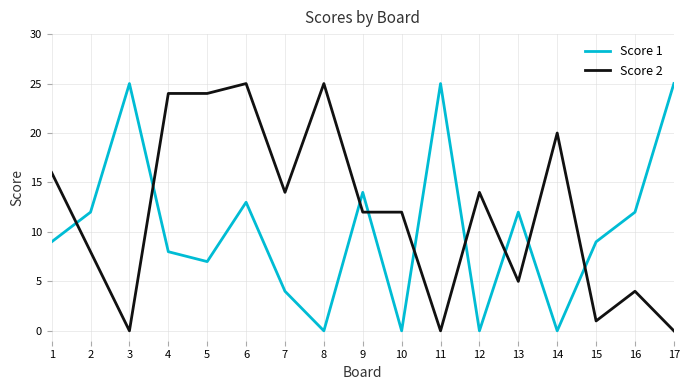

Rank the series at 5 from lowest to highest value.

Score 1, Score 2